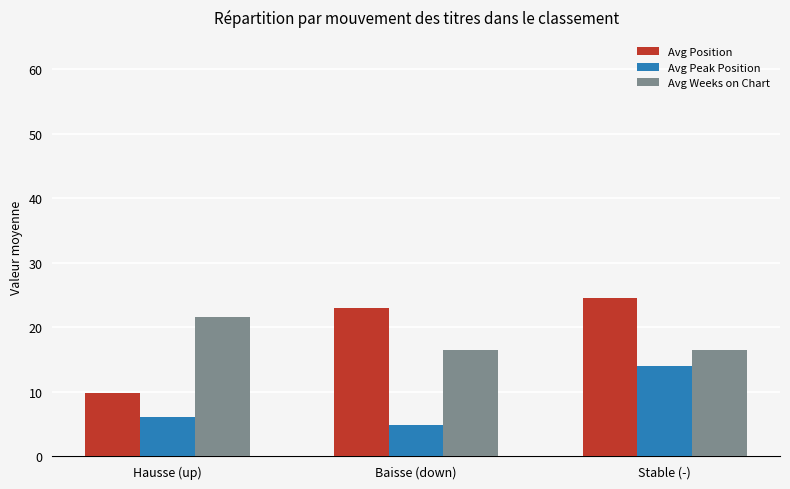

Read the Avg Position value at Stable (-).

24.5